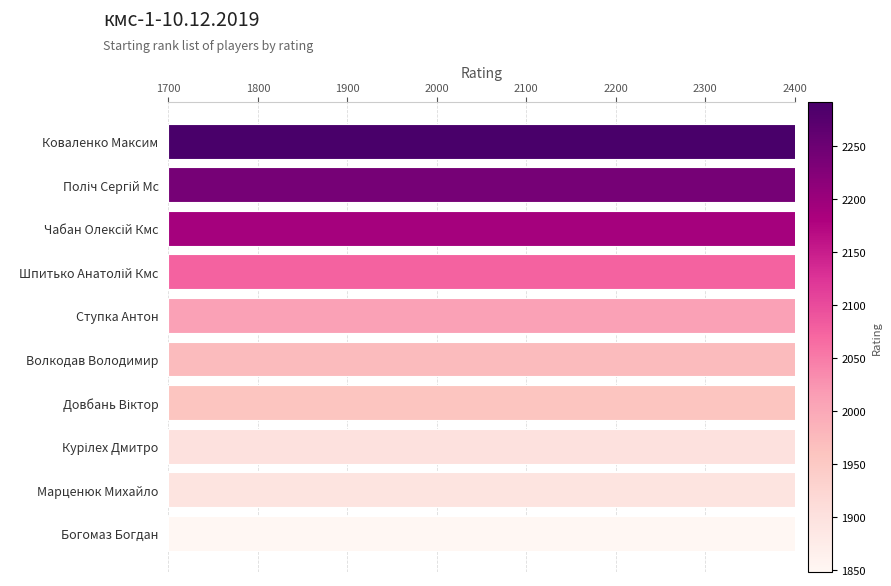

What is the smallest value displayed?

1848